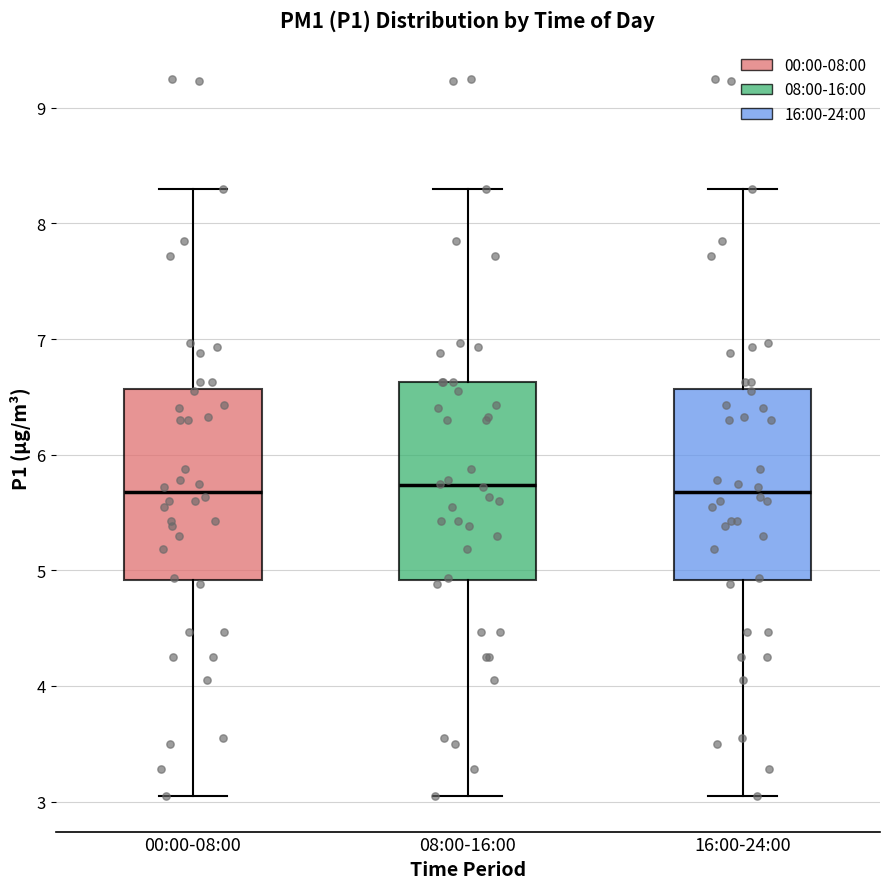

Reading left to right, read every box against the y-axis: the position of its median line, the range the box covers, and the ends of its whiskers. The values are not printed on the chart, so give them approximately, as read against the axis.

00:00-08:00: median 5.7, box 4.9 to 6.6, whiskers 3.1 to 8.3
08:00-16:00: median 5.7, box 4.9 to 6.6, whiskers 3.1 to 8.3
16:00-24:00: median 5.7, box 4.9 to 6.6, whiskers 3.1 to 8.3